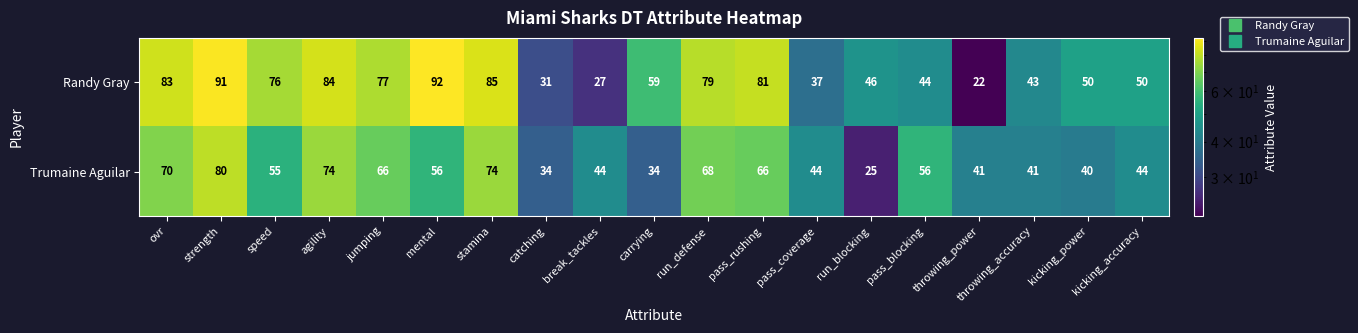

What is the difference between the maximum and minimum values in the Trumaine Aguilar series?

55